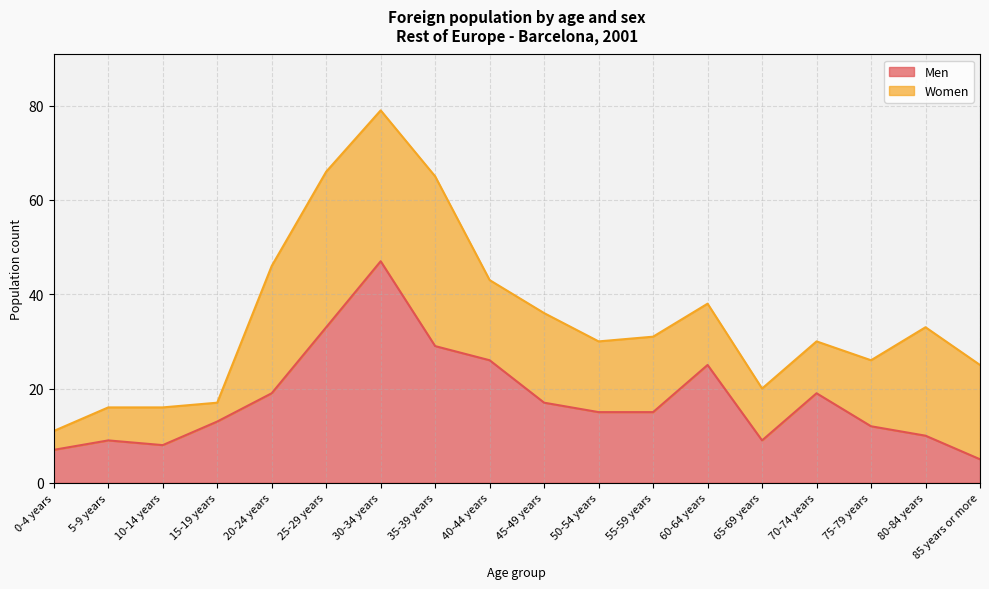

Rank the categories by value from highest to lowest.

30-34 years, 25-29 years, 35-39 years, 40-44 years, 60-64 years, 20-24 years, 70-74 years, 45-49 years, 50-54 years, 55-59 years, 15-19 years, 75-79 years, 80-84 years, 5-9 years, 65-69 years, 10-14 years, 0-4 years, 85 years or more